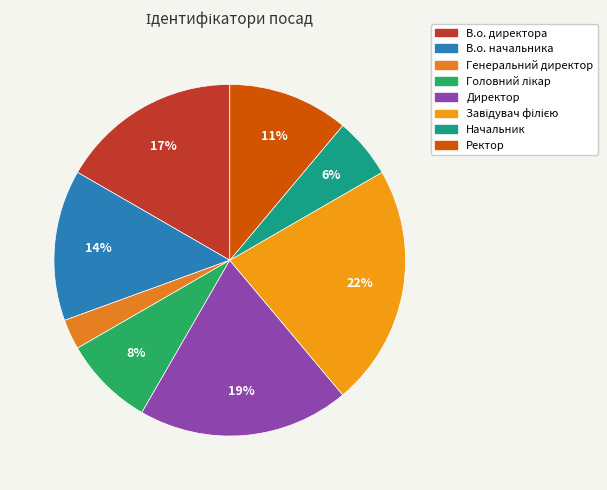

What is the smallest slice in the pie chart?

Генеральний директор